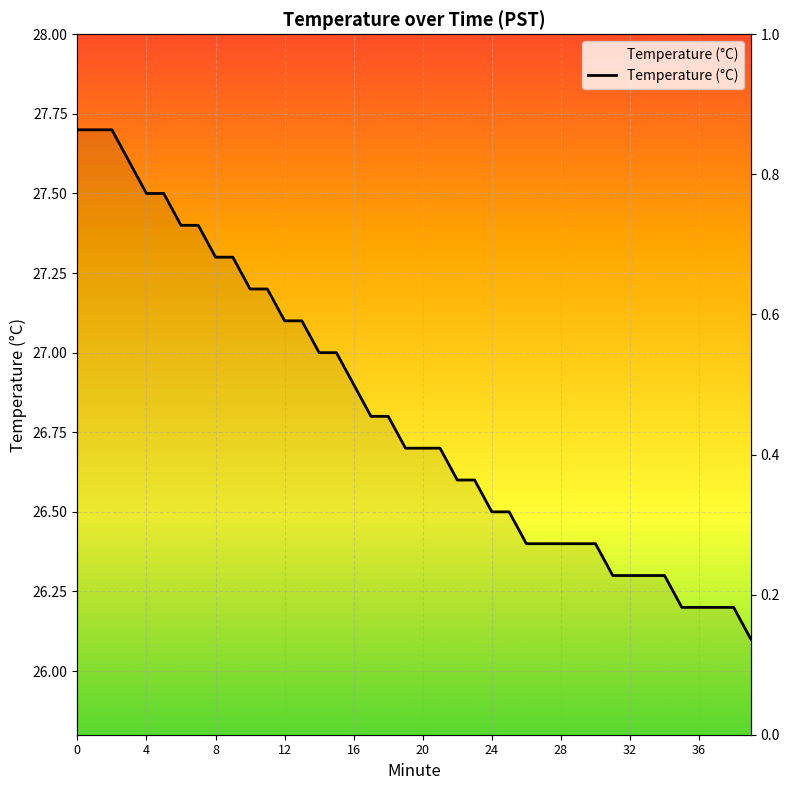

The value at 18 is 26.8. True or false?

True